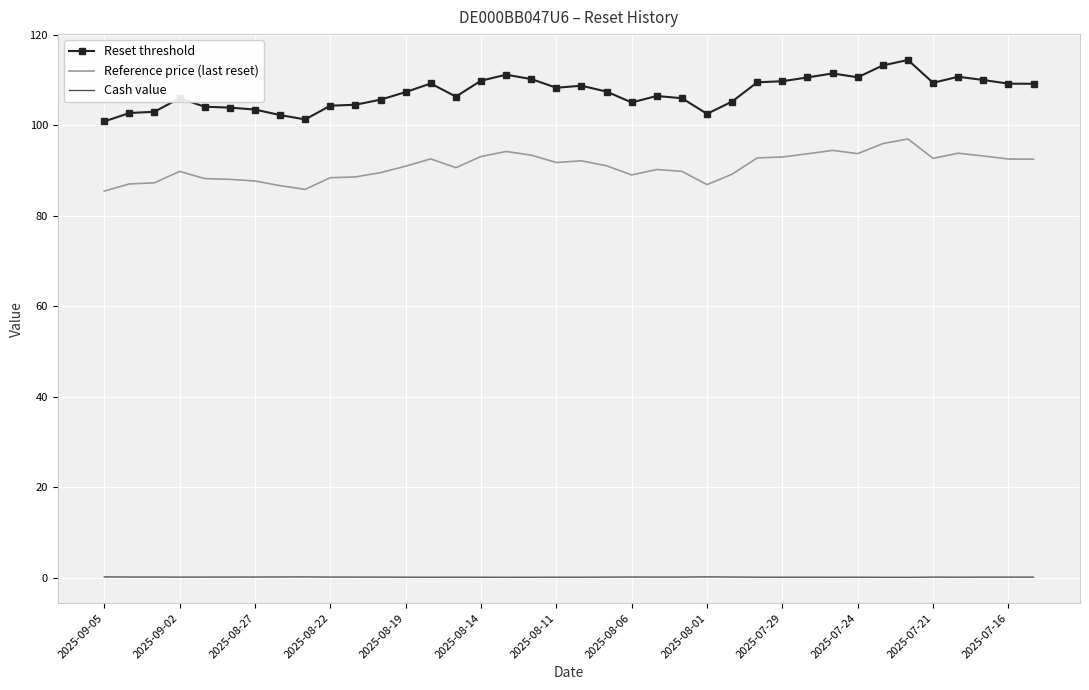

In Reset threshold, how many points are higher than both neighbors (excluding endpoints)?

8